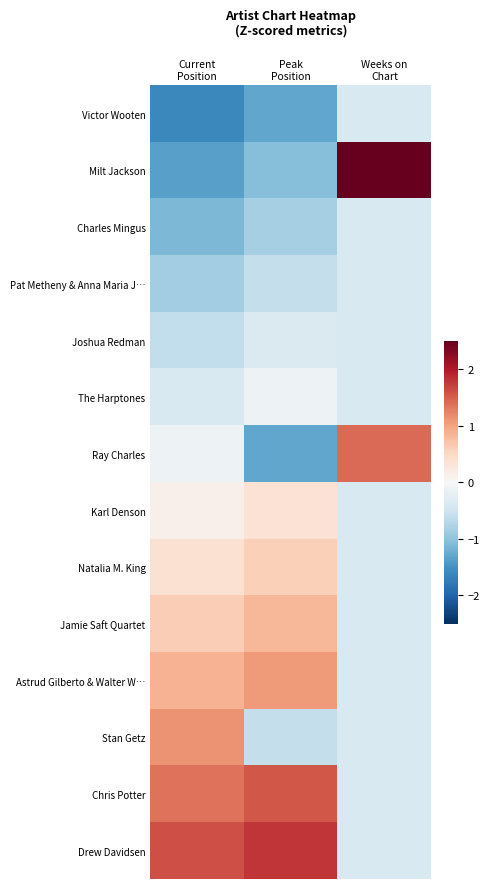

Reading left to right, list all the values displayed in this chart.

Victor Wooten: Current
Position=-1.6	Peak
Position=-1.3	Weeks on
Chart=-0.4
Milt Jackson: Current
Position=-1.4	Peak
Position=-1.1	Weeks on
Chart=3.2
Charles Mingus: Current
Position=-1.1	Peak
Position=-0.8	Weeks on
Chart=-0.4
Pat Metheny & Anna Maria J…: Current
Position=-0.9	Peak
Position=-0.6	Weeks on
Chart=-0.4
Joshua Redman: Current
Position=-0.6	Peak
Position=-0.4	Weeks on
Chart=-0.4
The Harptones: Current
Position=-0.4	Peak
Position=-0.1	Weeks on
Chart=-0.4
Ray Charles: Current
Position=-0.1	Peak
Position=-1.3	Weeks on
Chart=1.4
Karl Denson: Current
Position=0.1	Peak
Position=0.4	Weeks on
Chart=-0.4
Natalia M. King: Current
Position=0.4	Peak
Position=0.6	Weeks on
Chart=-0.4
Jamie Saft Quartet: Current
Position=0.6	Peak
Position=0.8	Weeks on
Chart=-0.4
Astrud Gilberto & Walter W…: Current
Position=0.9	Peak
Position=1.1	Weeks on
Chart=-0.4
Stan Getz: Current
Position=1.1	Peak
Position=-0.6	Weeks on
Chart=-0.4
Chris Potter: Current
Position=1.4	Peak
Position=1.5	Weeks on
Chart=-0.4
Drew Davidsen: Current
Position=1.6	Peak
Position=1.8	Weeks on
Chart=-0.4